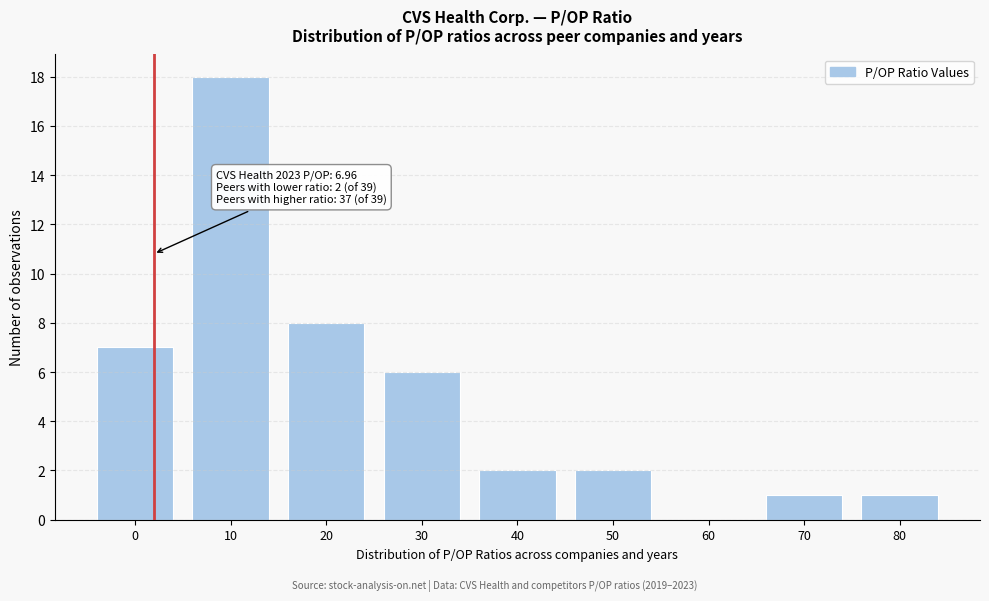

Reading right to left, extract all data points from this chart.

80=1	70=1	60=0	50=2	40=2	30=6	20=8	10=18	0=7